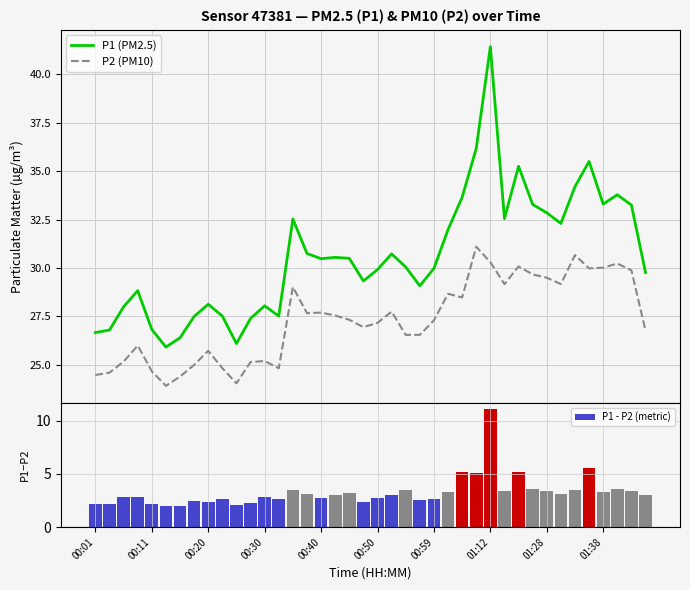

True or false: P2 (PM10) and P1 (PM2.5) intersect in this chart.

False